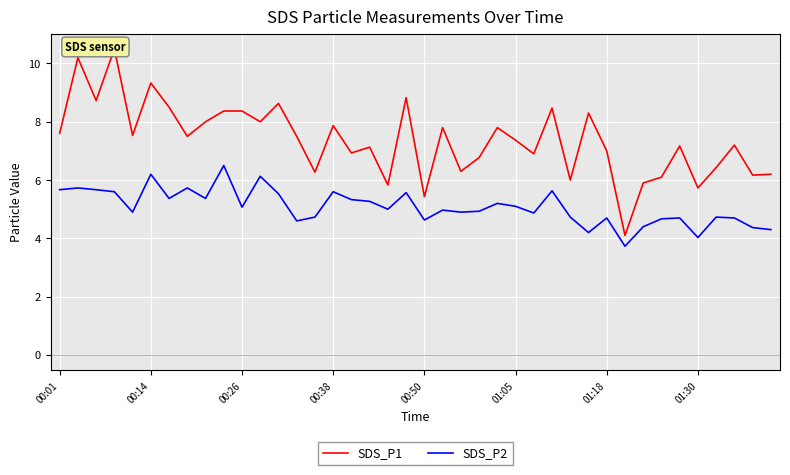

Where is SDS_P2 nearest to the value 5?

18